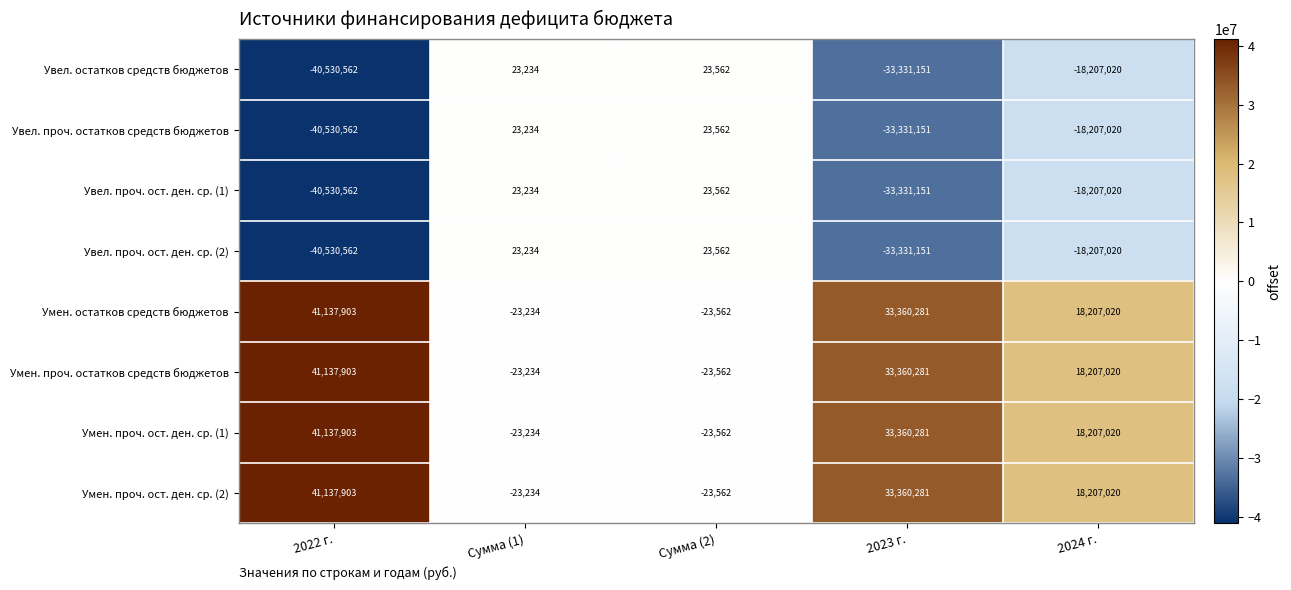

How many negative values does the Увел. проч. ост. ден. ср. (2) series have?

3